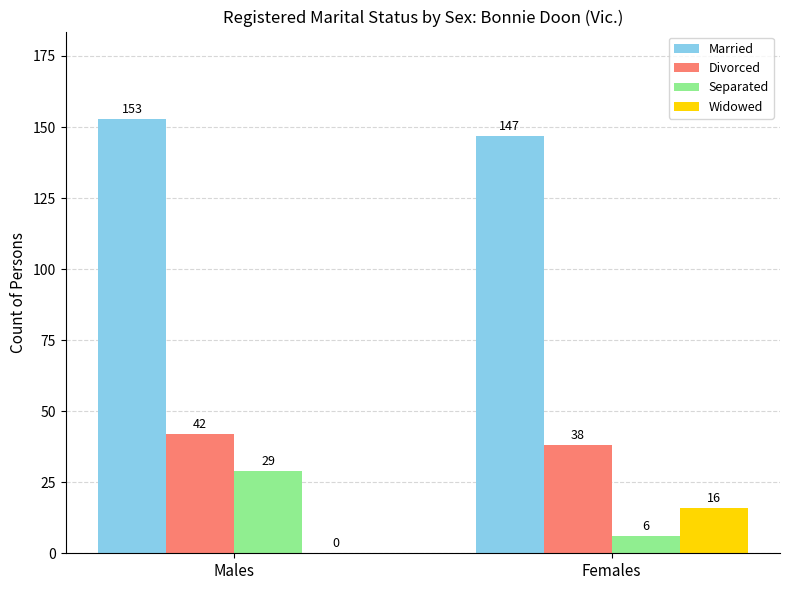

What is the sum of the Married values at Males and Females?

300